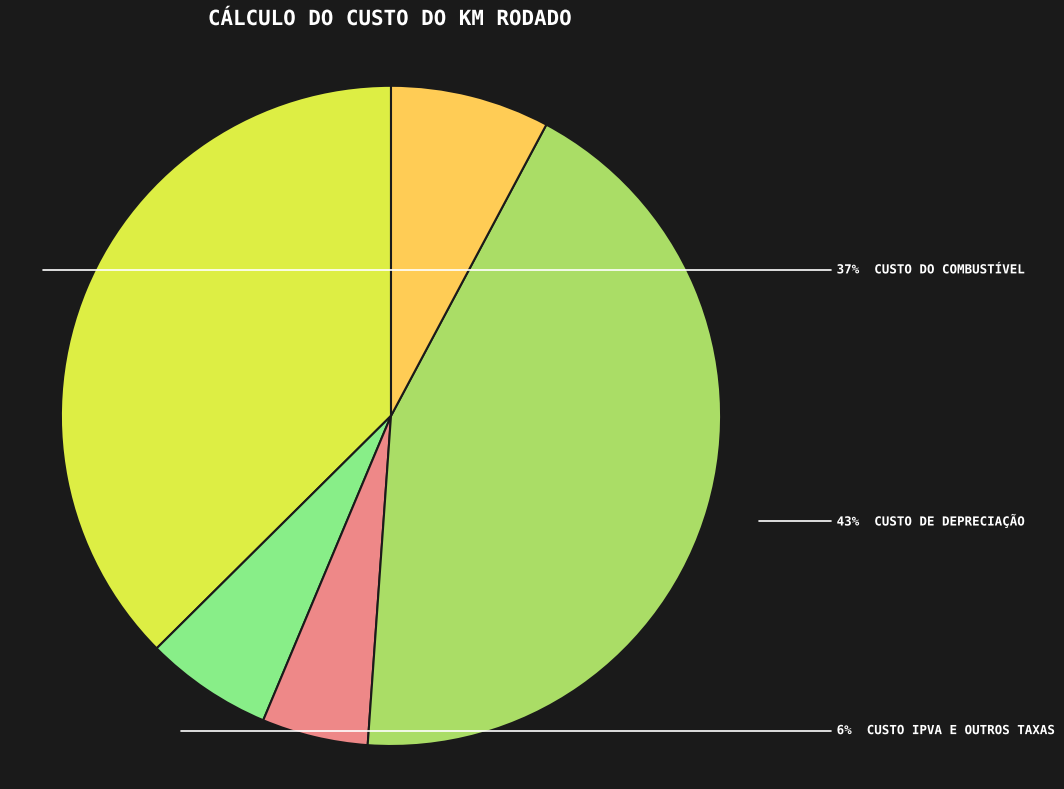

To the nearest percent, what is the difference between the largest and smallest slice percentages?

38%